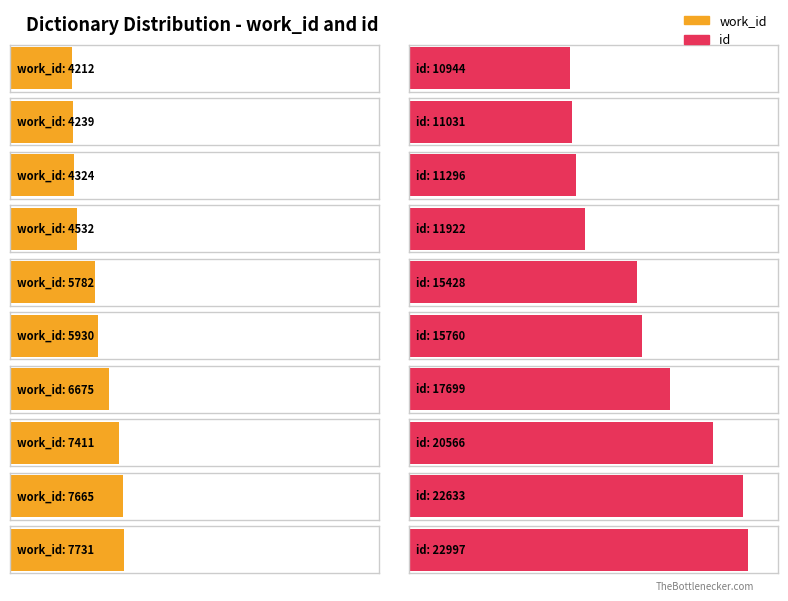

Does the chart contain stacked bars?

No